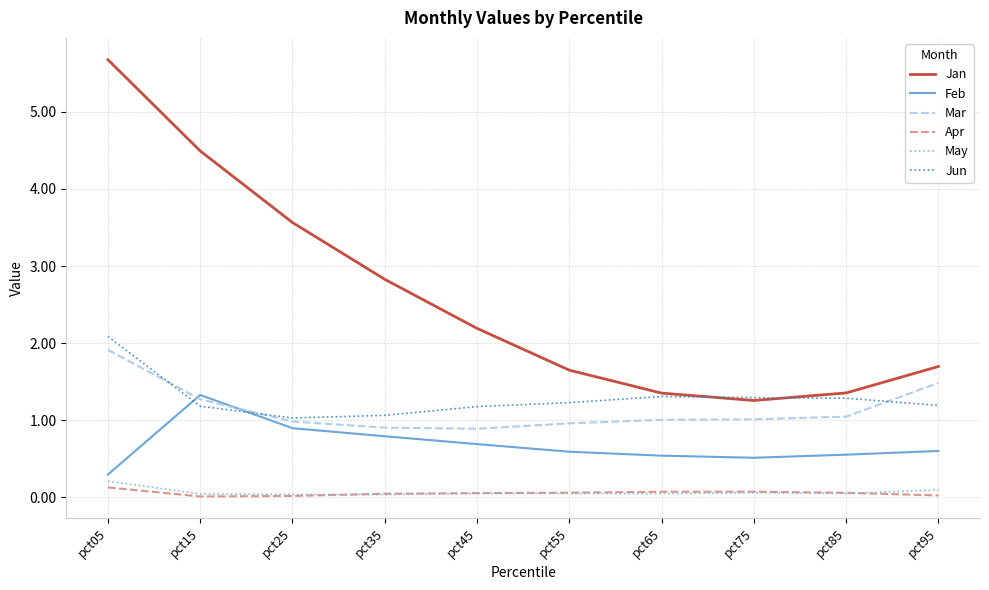

Which series has the largest range (max minus min)?

Jan